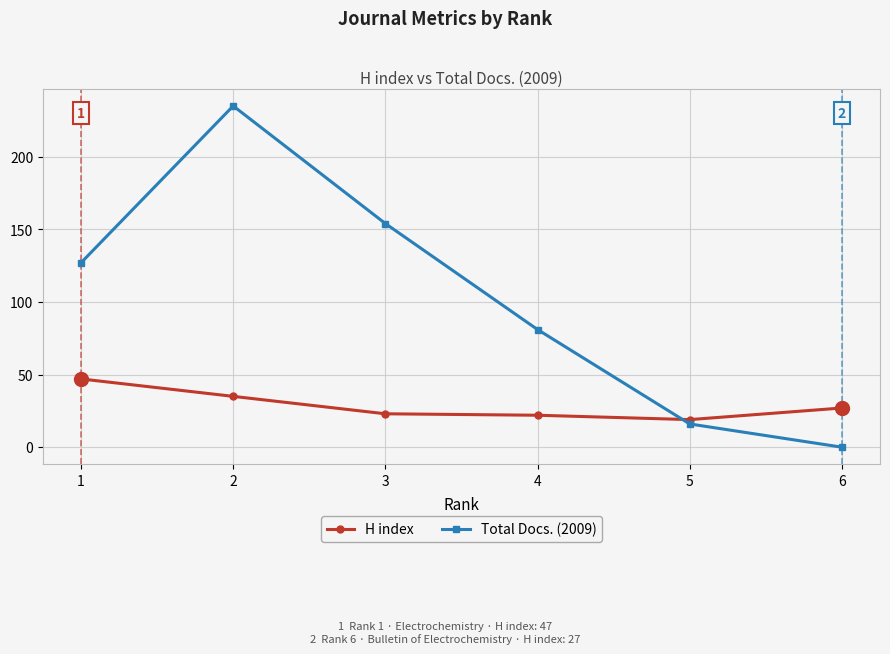

At which category does the chart reach its peak across all series?

2